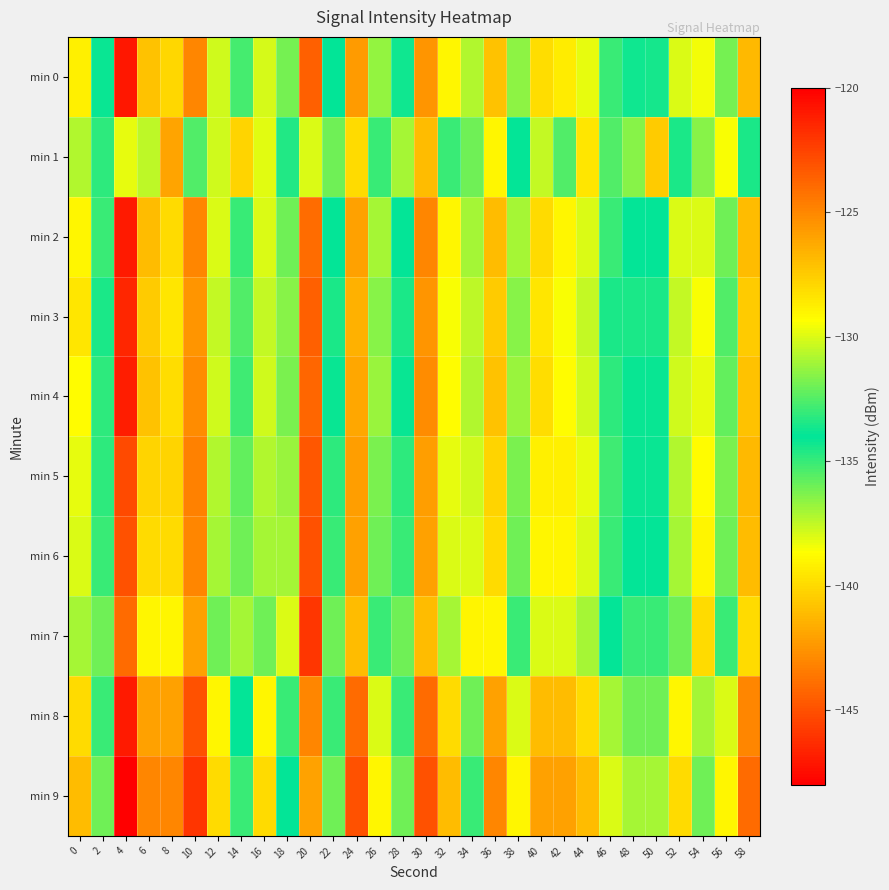

Reading left to right, what are all the values shown in this chart?

min 0: 0=-128.8	2=-133.8	4=-121.0	6=-127.1	8=-127.9	10=-125.0	12=-130.2	14=-135.3	16=-130.1	18=-136.2	20=-144.5	22=-134.0	24=-125.8	26=-131.3	28=-134.2	30=-125.5	32=-129.0	34=-137.3	36=-127.1	38=-131.4	40=-128.1	42=-128.6	44=-129.8	46=-132.9	48=-133.7	50=-133.6	52=-130.0	54=-138.4	56=-131.9	58=-126.8
min 1: 0=-137.2	2=-133.2	4=-129.8	6=-137.5	8=-126.1	10=-132.6	12=-130.2	14=-140.2	16=-129.9	18=-133.4	20=-130.0	22=-132.0	24=-128.0	26=-135.0	28=-131.0	30=-127.0	32=-133.0	34=-136.0	36=-129.0	38=-134.0	40=-130.5	42=-132.5	44=-128.5	46=-135.5	48=-131.5	50=-127.5	52=-133.5	54=-136.5	56=-129.5	58=-134.5
min 2: 0=-129.0	2=-133.0	4=-121.0	6=-127.0	8=-128.0	10=-125.0	12=-130.0	14=-135.0	16=-130.0	18=-136.0	20=-144.0	22=-134.0	24=-126.0	26=-131.0	28=-134.0	30=-125.0	32=-129.0	34=-137.0	36=-127.0	38=-131.0	40=-128.0	42=-129.0	44=-130.0	46=-133.0	48=-134.0	50=-134.0	52=-130.0	54=-138.0	56=-132.0	58=-127.0
min 3: 0=-128.5	2=-133.5	4=-121.5	6=-127.5	8=-128.5	10=-125.5	12=-130.5	14=-135.5	16=-130.5	18=-136.5	20=-144.5	22=-134.5	24=-126.5	26=-131.5	28=-134.5	30=-125.5	32=-129.5	34=-137.5	36=-127.5	38=-131.5	40=-128.5	42=-129.5	44=-130.5	46=-133.5	48=-134.5	50=-134.5	52=-130.5	54=-138.5	56=-132.5	58=-127.5
min 4: 0=-129.2	2=-133.2	4=-121.2	6=-127.2	8=-128.2	10=-125.2	12=-130.2	14=-135.2	16=-130.2	18=-136.2	20=-144.2	22=-134.2	24=-126.2	26=-131.2	28=-134.2	30=-125.2	32=-129.2	34=-137.2	36=-127.2	38=-131.2	40=-128.2	42=-129.2	44=-130.2	46=-133.2	48=-134.2	50=-134.2	52=-130.2	54=-138.2	56=-132.2	58=-127.2
min 5: 0=-129.8	2=-134.8	4=-122.8	6=-127.8	8=-127.8	10=-124.8	12=-130.8	14=-135.8	16=-130.8	18=-136.8	20=-144.8	22=-134.8	24=-125.8	26=-131.8	28=-134.8	30=-125.8	32=-129.8	34=-137.8	36=-127.8	38=-131.8	40=-128.8	42=-128.8	44=-129.8	46=-132.8	48=-133.8	50=-133.8	52=-130.8	54=-138.8	56=-131.8	58=-126.8
min 6: 0=-130.0	2=-135.0	4=-123.0	6=-128.0	8=-128.0	10=-125.0	12=-131.0	14=-136.0	16=-131.0	18=-137.0	20=-145.0	22=-135.0	24=-126.0	26=-132.0	28=-135.0	30=-126.0	32=-130.0	34=-138.0	36=-128.0	38=-132.0	40=-129.0	42=-129.0	44=-130.0	46=-133.0	48=-134.0	50=-134.0	52=-131.0	54=-139.0	56=-132.0	58=-127.0
min 7: 0=-131.0	2=-136.0	4=-124.0	6=-129.0	8=-129.0	10=-126.0	12=-132.0	14=-137.0	16=-132.0	18=-138.0	20=-146.0	22=-136.0	24=-127.0	26=-133.0	28=-136.0	30=-127.0	32=-131.0	34=-139.0	36=-129.0	38=-133.0	40=-130.0	42=-130.0	44=-131.0	46=-134.0	48=-135.0	50=-135.0	52=-132.0	54=-140.0	56=-133.0	58=-128.0
min 8: 0=-128.0	2=-133.0	4=-121.0	6=-126.0	8=-126.0	10=-123.0	12=-129.0	14=-134.0	16=-129.0	18=-135.0	20=-143.0	22=-133.0	24=-124.0	26=-130.0	28=-133.0	30=-124.0	32=-128.0	34=-136.0	36=-126.0	38=-130.0	40=-127.0	42=-127.0	44=-128.0	46=-131.0	48=-132.0	50=-132.0	52=-129.0	54=-137.0	56=-130.0	58=-125.0
min 9: 0=-127.0	2=-132.0	4=-120.0	6=-125.0	8=-125.0	10=-122.0	12=-128.0	14=-133.0	16=-128.0	18=-134.0	20=-142.0	22=-132.0	24=-123.0	26=-129.0	28=-132.0	30=-123.0	32=-127.0	34=-135.0	36=-125.0	38=-129.0	40=-126.0	42=-126.0	44=-127.0	46=-130.0	48=-131.0	50=-131.0	52=-128.0	54=-136.0	56=-129.0	58=-124.0